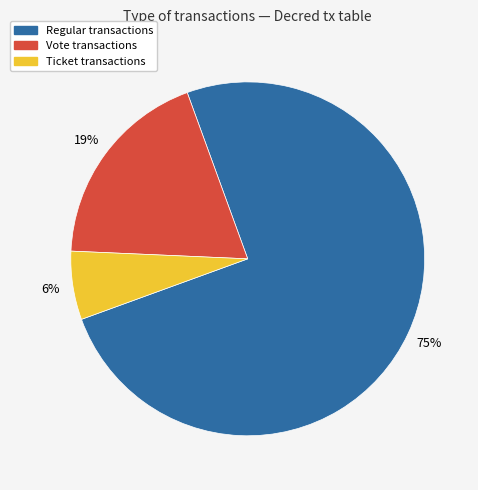

How many segments does this pie chart have?

3